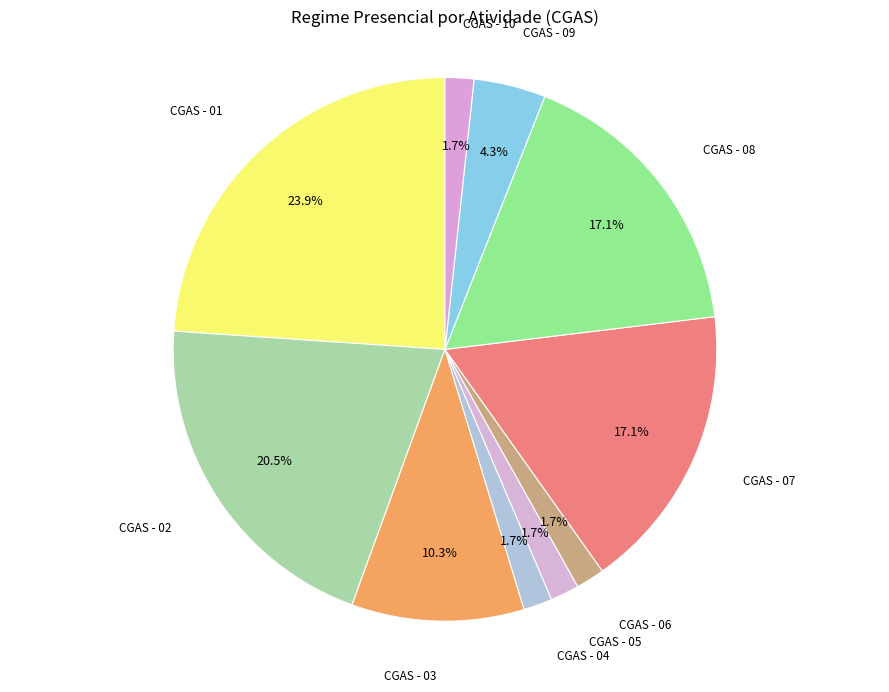

How many slices are in this pie chart?

10